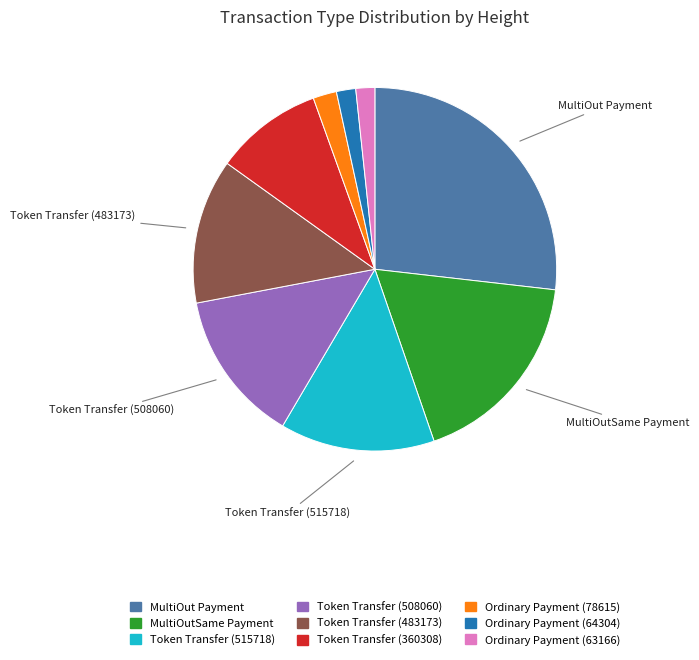

How many slices are in this pie chart?

9